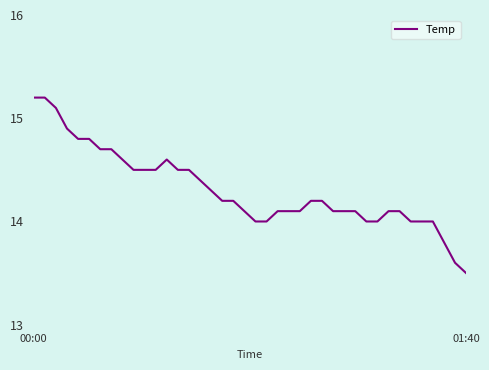

What is the maximum value shown in the chart?

15.2